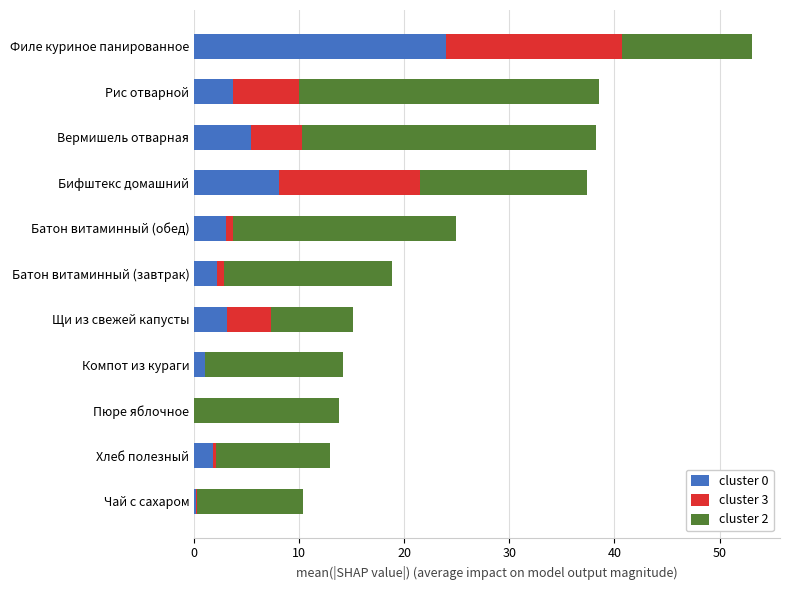

At which label does cluster 0 reach its peak?

Филе куриное панированное